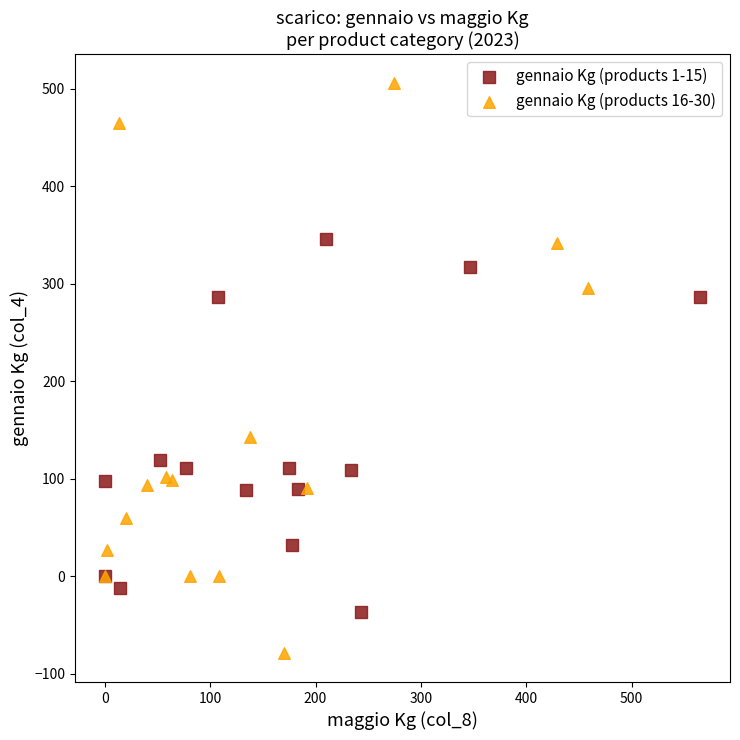

Which series reaches the minimum Y coordinate?

gennaio Kg (products 16-30)